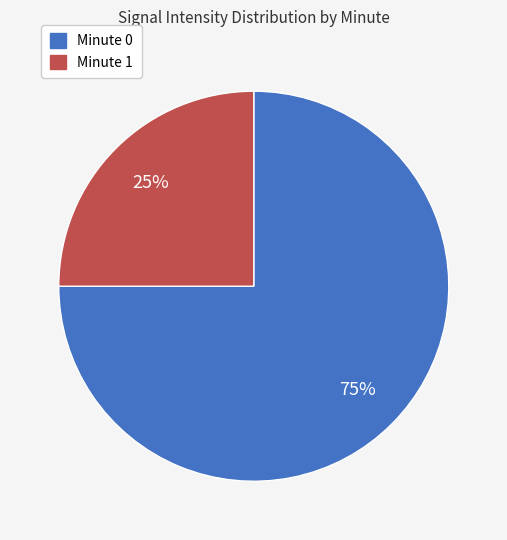

To the nearest percent, what is the difference between the largest and smallest slice percentages?

50%